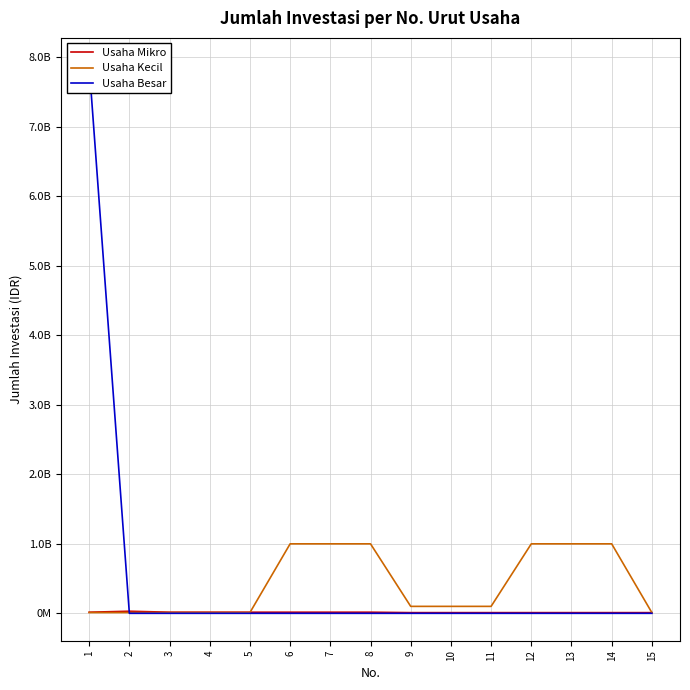

At which label does Usaha Kecil reach its peak?

12